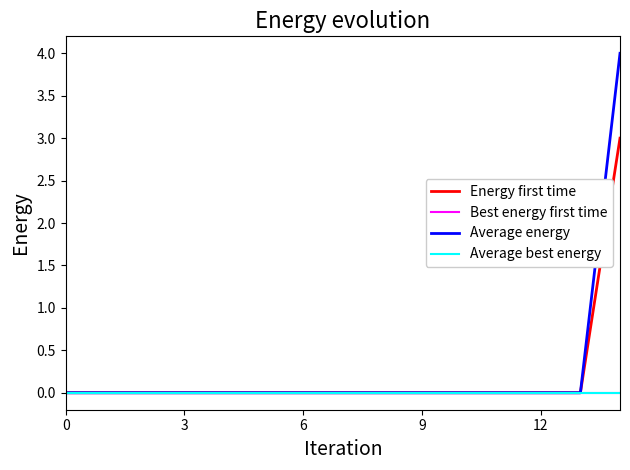

At how many categories does at least one series exceed 1?

1